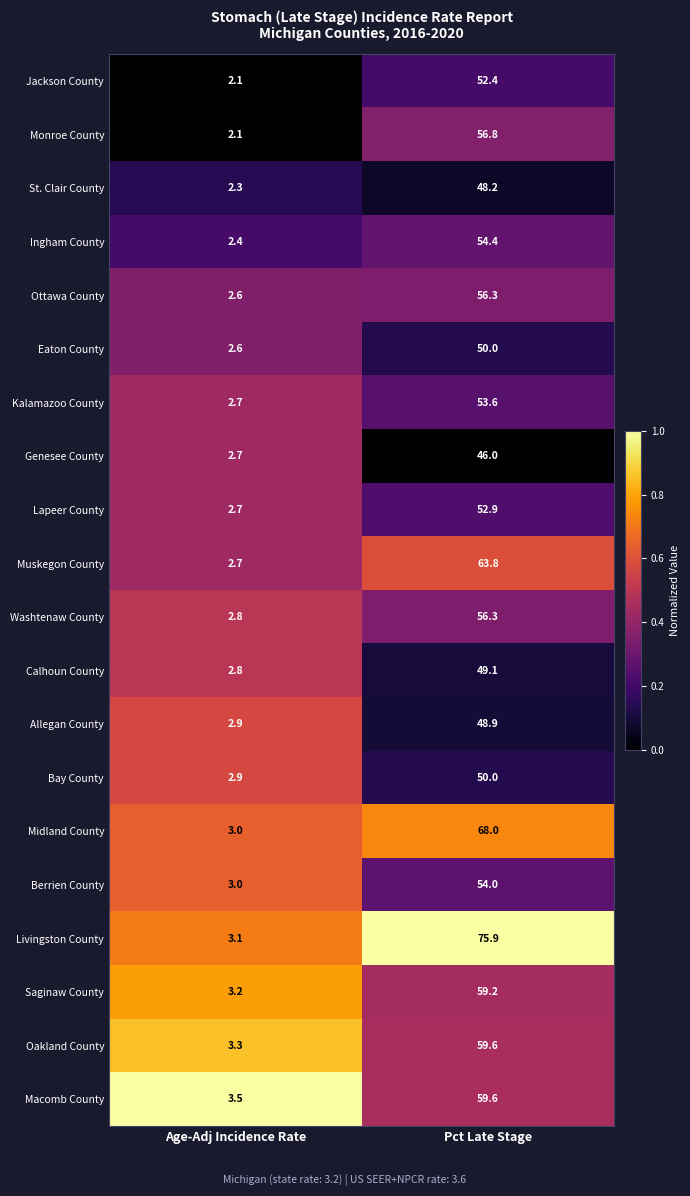

What is the sum of the Monroe County values at Age-Adj Incidence Rate and Pct Late Stage?

58.9